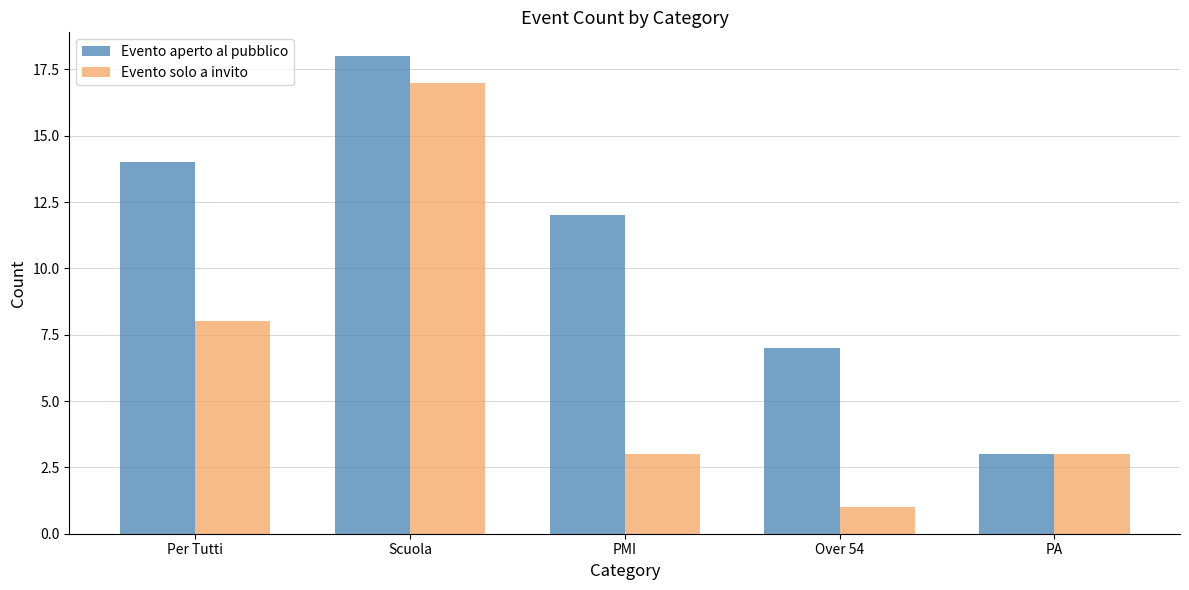

Between Per Tutti and PA, which series saw the biggest shift?

Evento aperto al pubblico